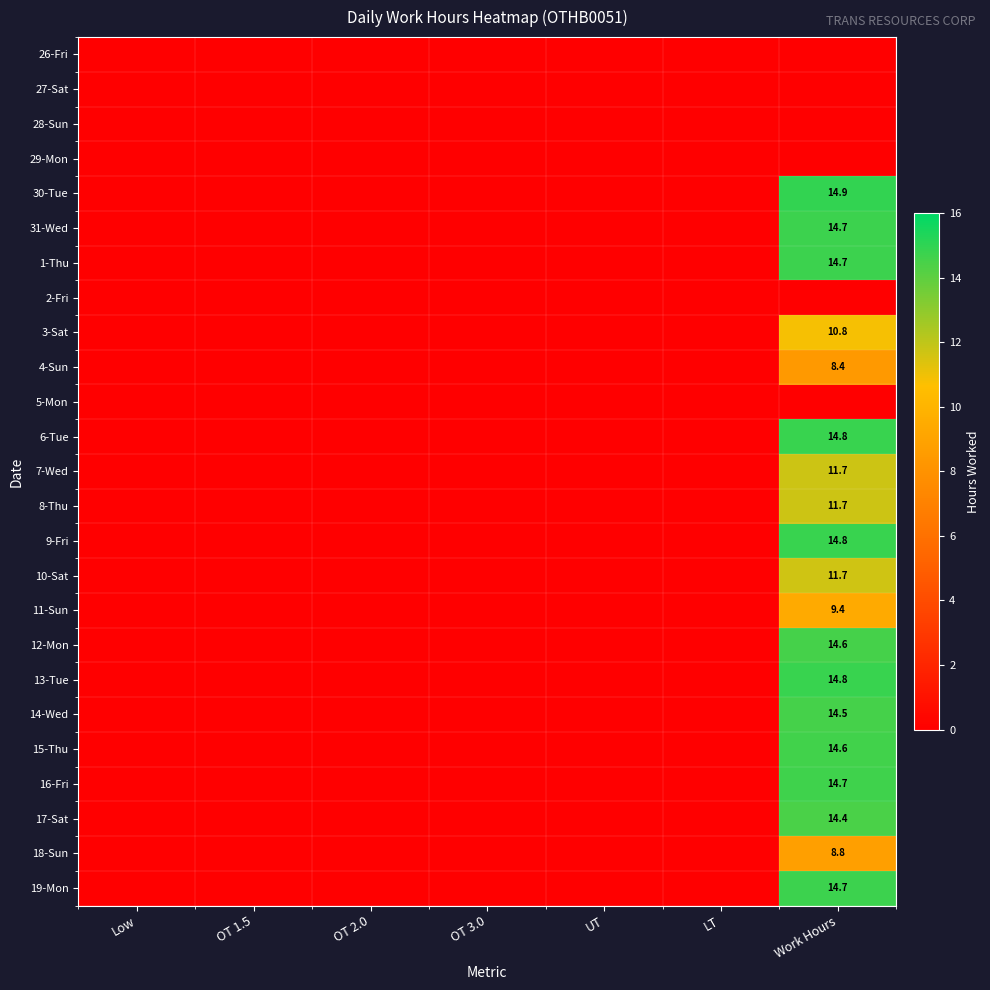

Which category has the lowest value in the 10-Sat series?

Low